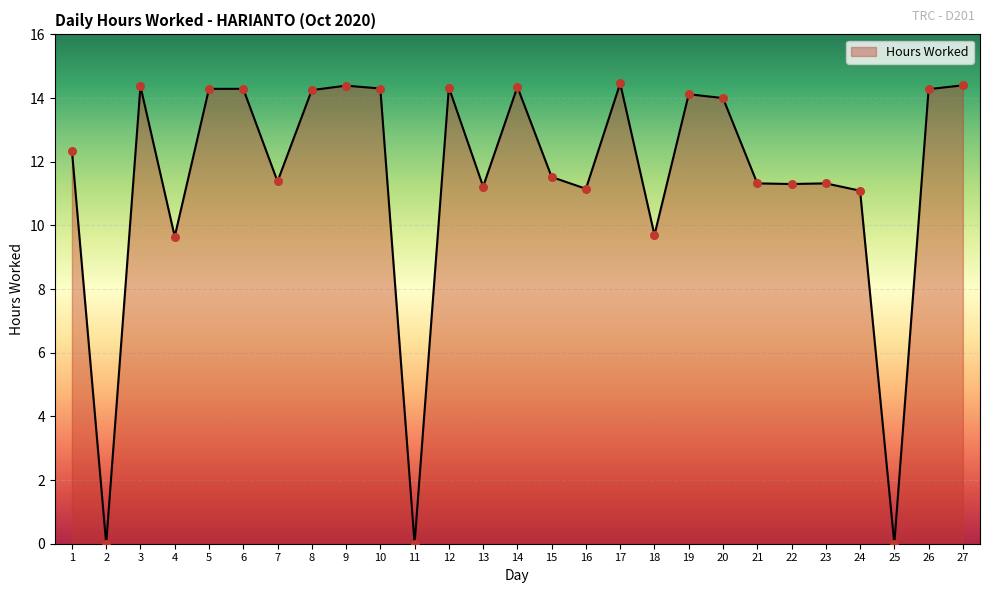

What is the change in value from 20 to 26?

+0.3